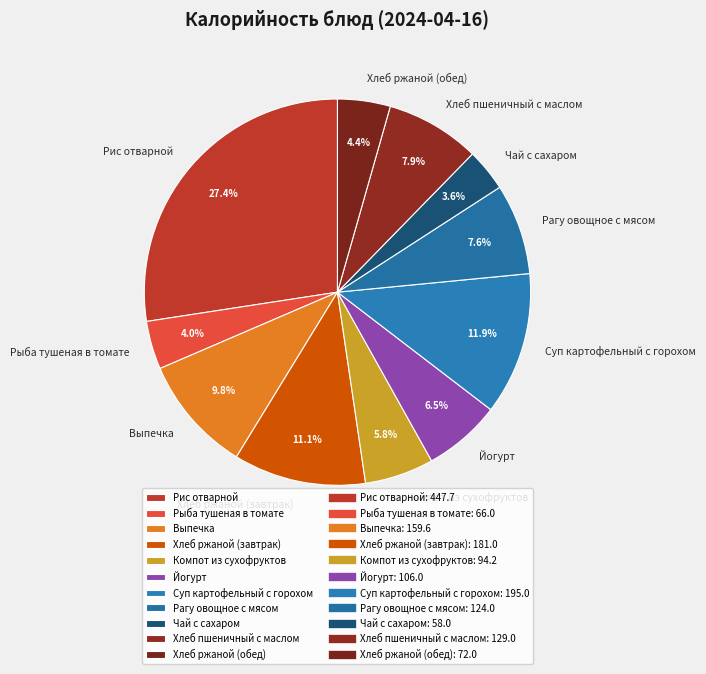

What percentage is the Хлеб ржаной (обед) slice, to the nearest percent?

4%